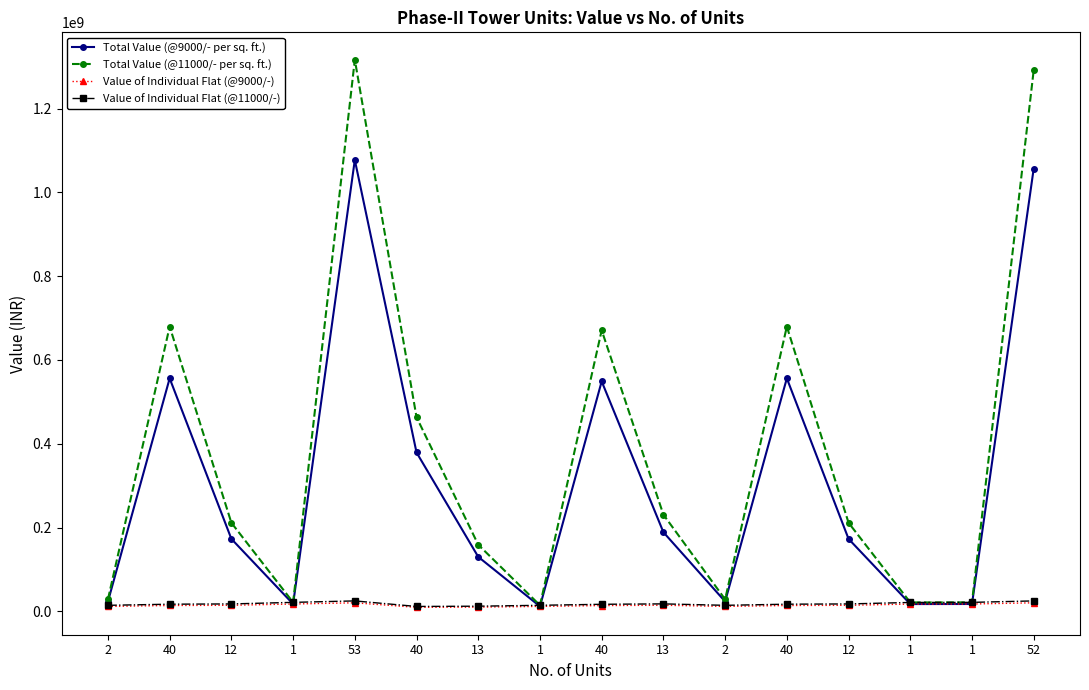

What are all the series names shown in the legend?

Total Value (@9000/- per sq. ft.), Total Value (@11000/- per sq. ft.), Value of Individual Flat (@9000/-), Value of Individual Flat (@11000/-)